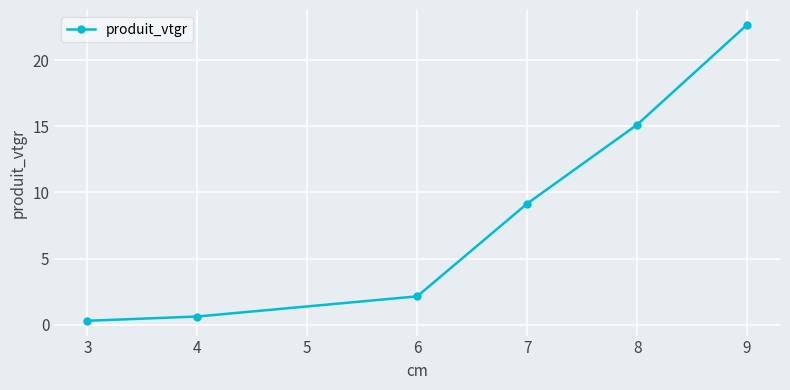

What is the value of the 3rd point from the left?

2.2